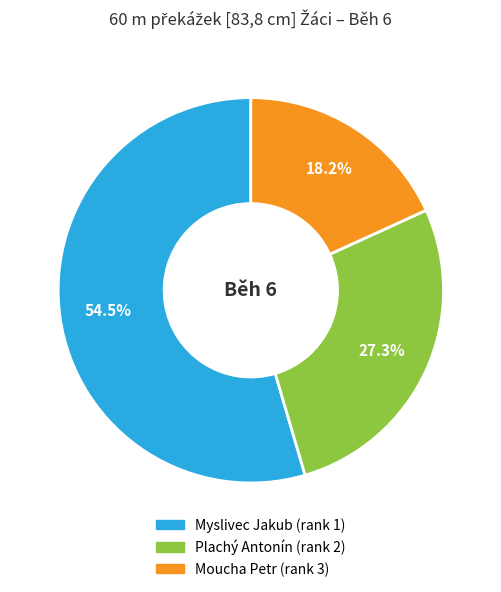

Is it true that Moucha Petr is 60% of the pie?

False